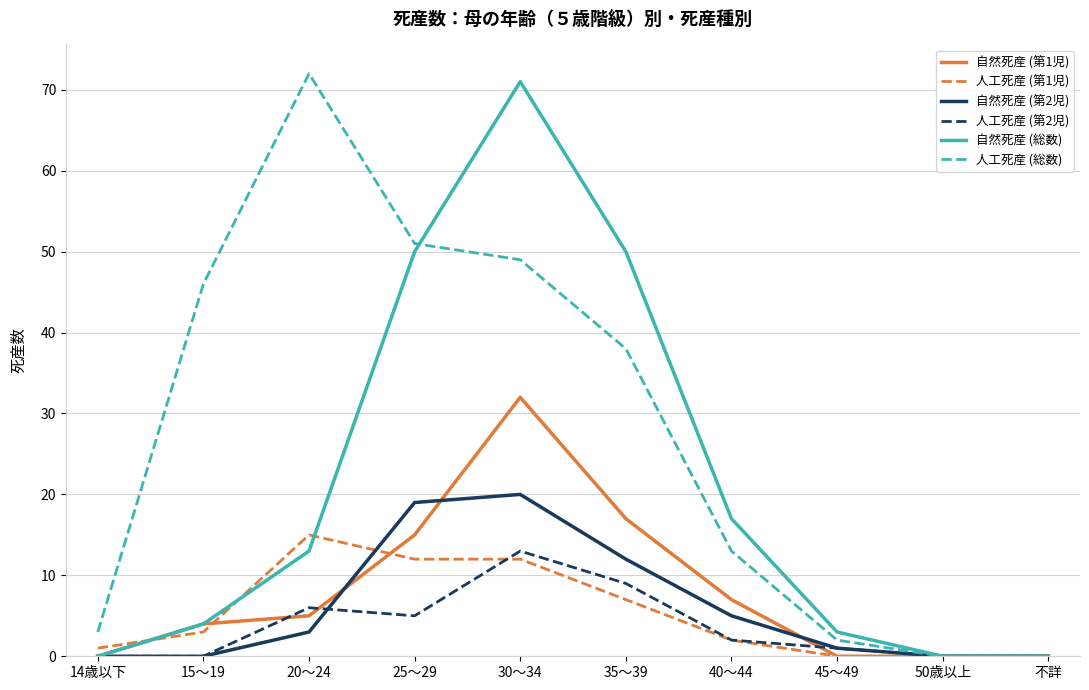

True or false: 人工死産 (第2児) has a value of 5 at 不詳.

False